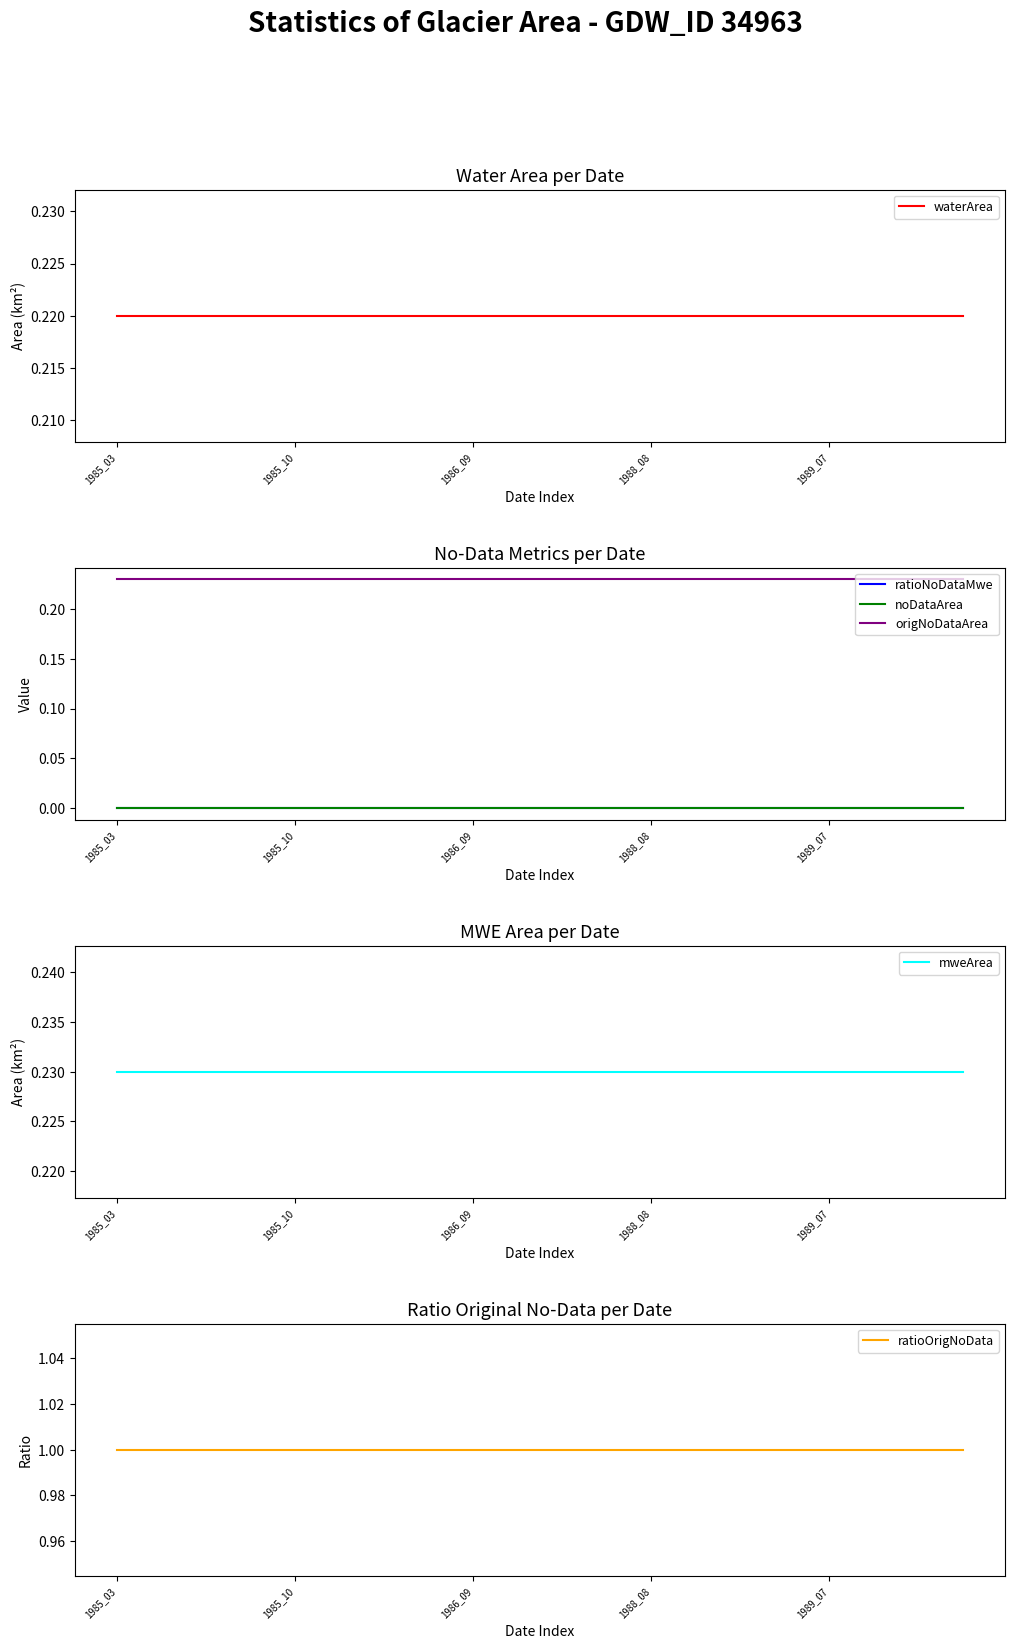

Which has a higher value, 13 or 12?

13